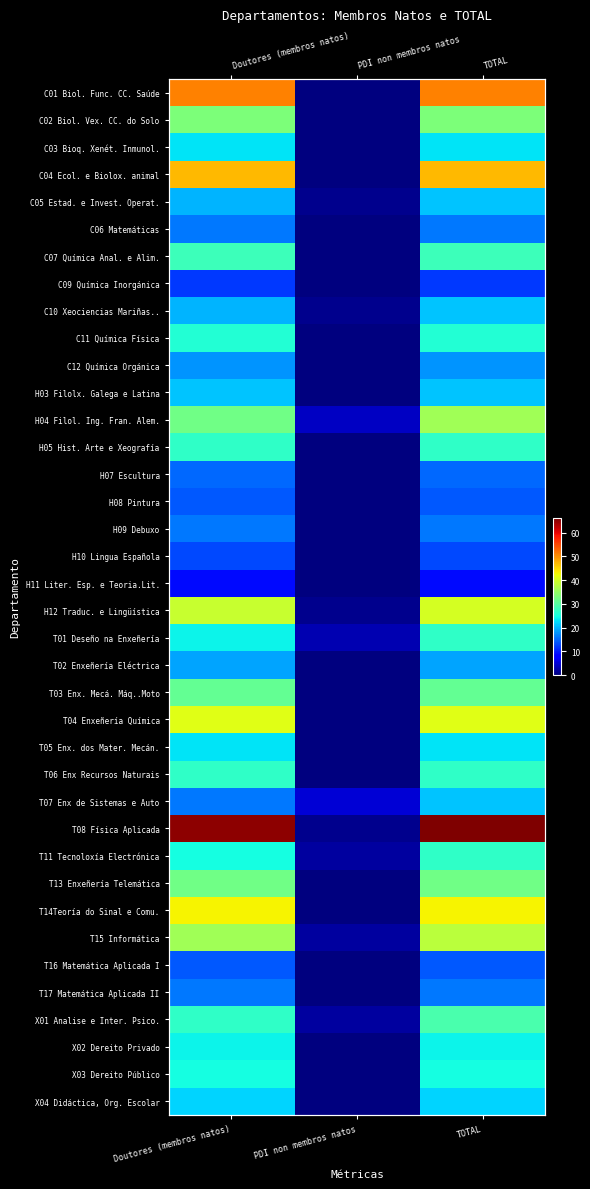

Read the C02 Biol. Vex. CC. do Solo value at TOTAL.

33